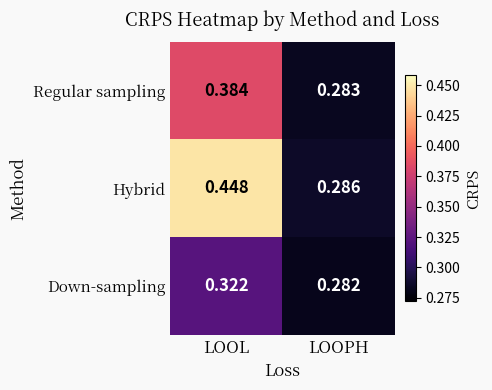

Rank the series at LOOPH from lowest to highest value.

Down-sampling, Regular sampling, Hybrid